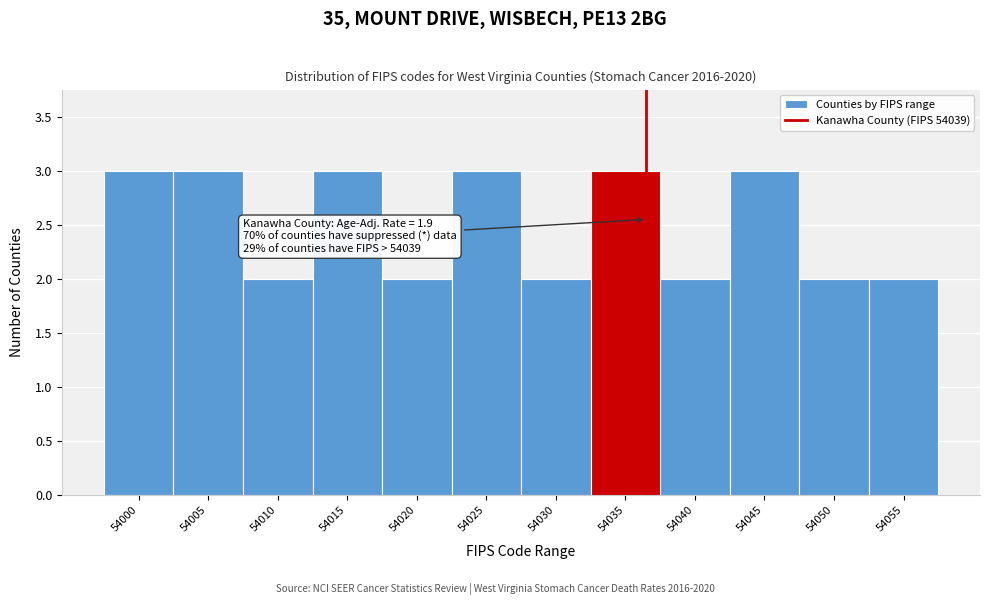

Reading left to right, transcribe all the data shown in this chart.

3	3	2	3	2	3	2	3	2	3	2	2